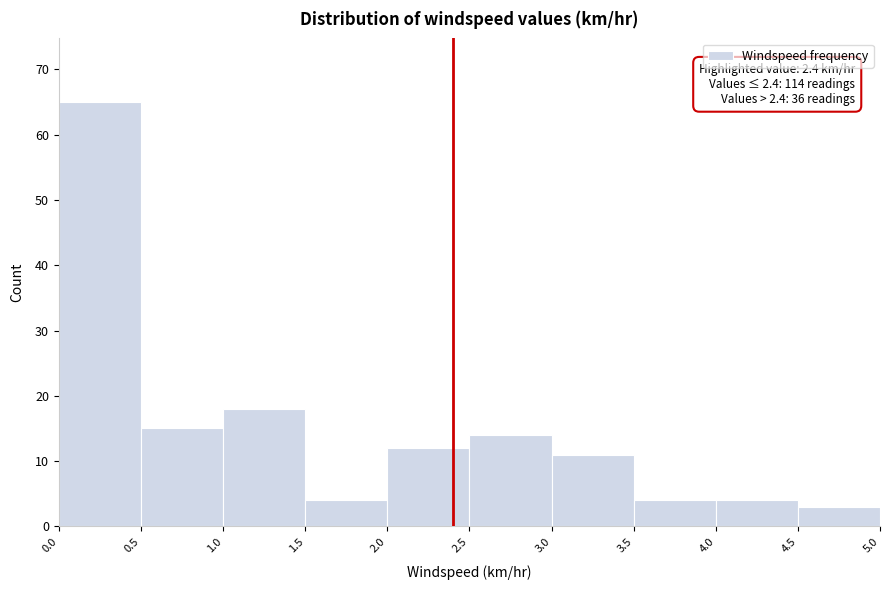

Over which range of the x-axis is the bar tallest?

0.0 to 0.5